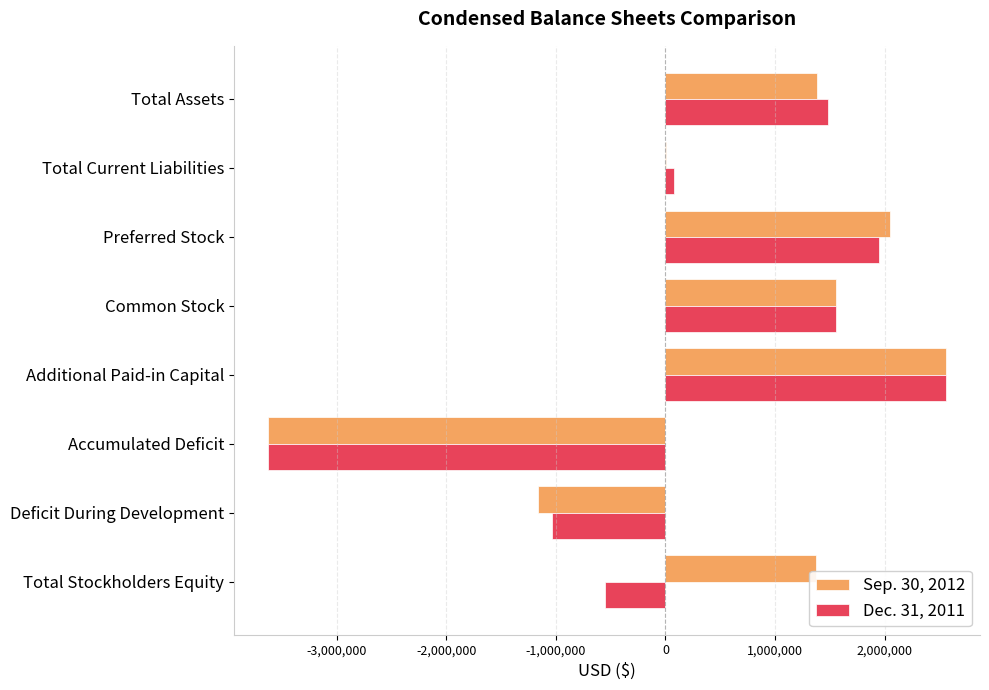

True or false: Sep. 30, 2012 has a value of 361757 at Total Assets.

False